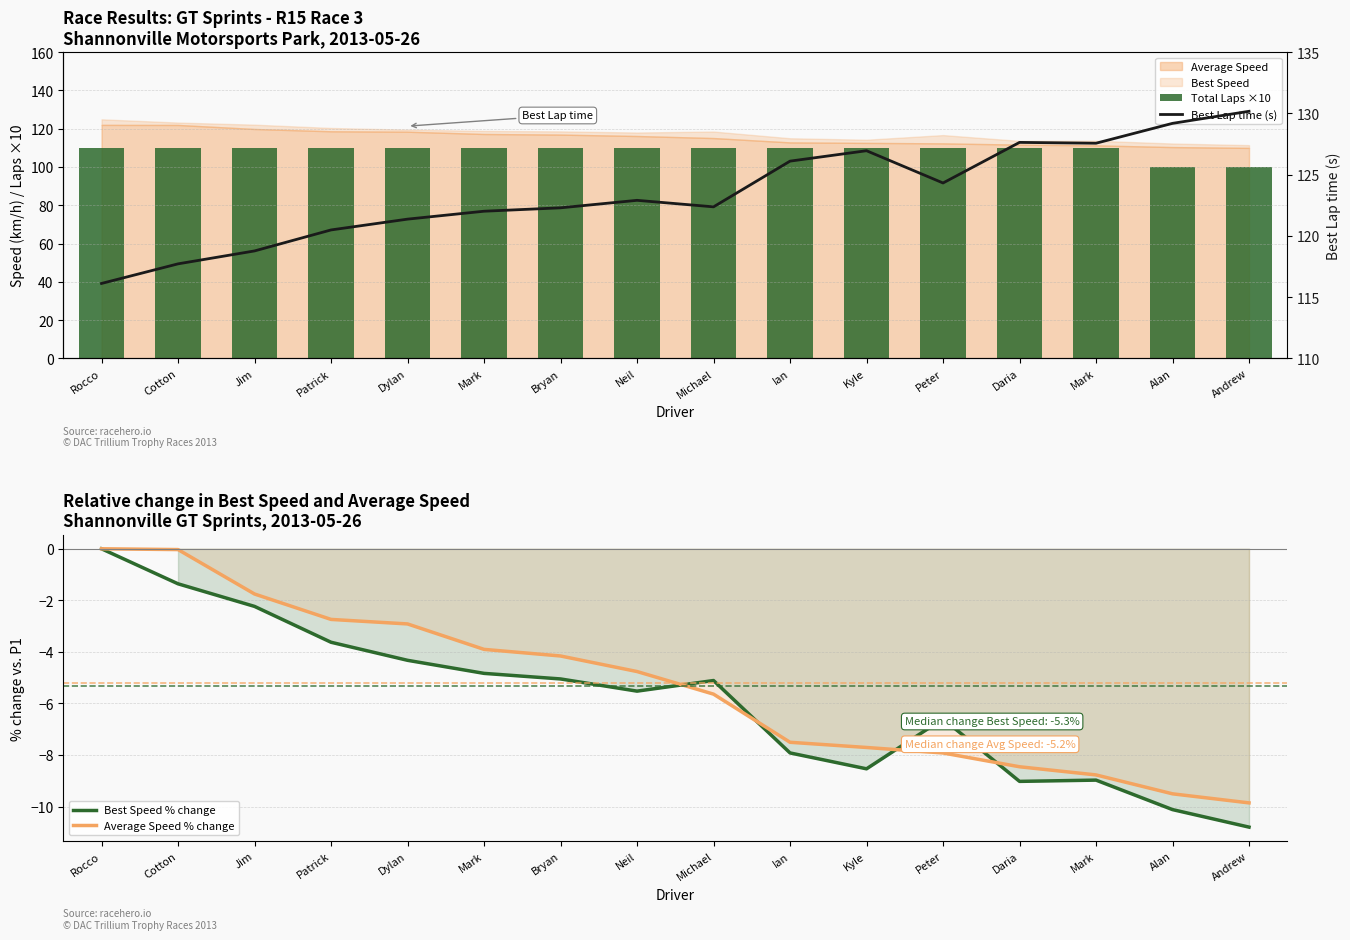

At which label is Best Lap time (s) closest to 123?

Neil